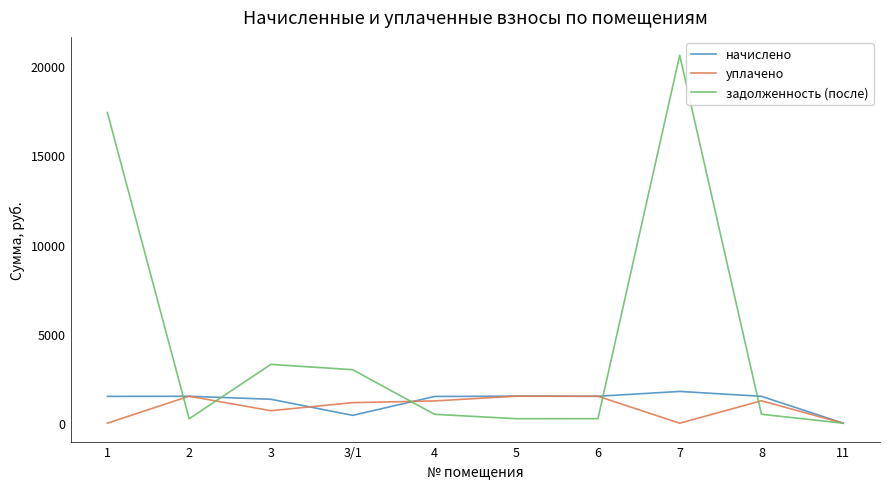

What is the greatest value displayed?

20594.8